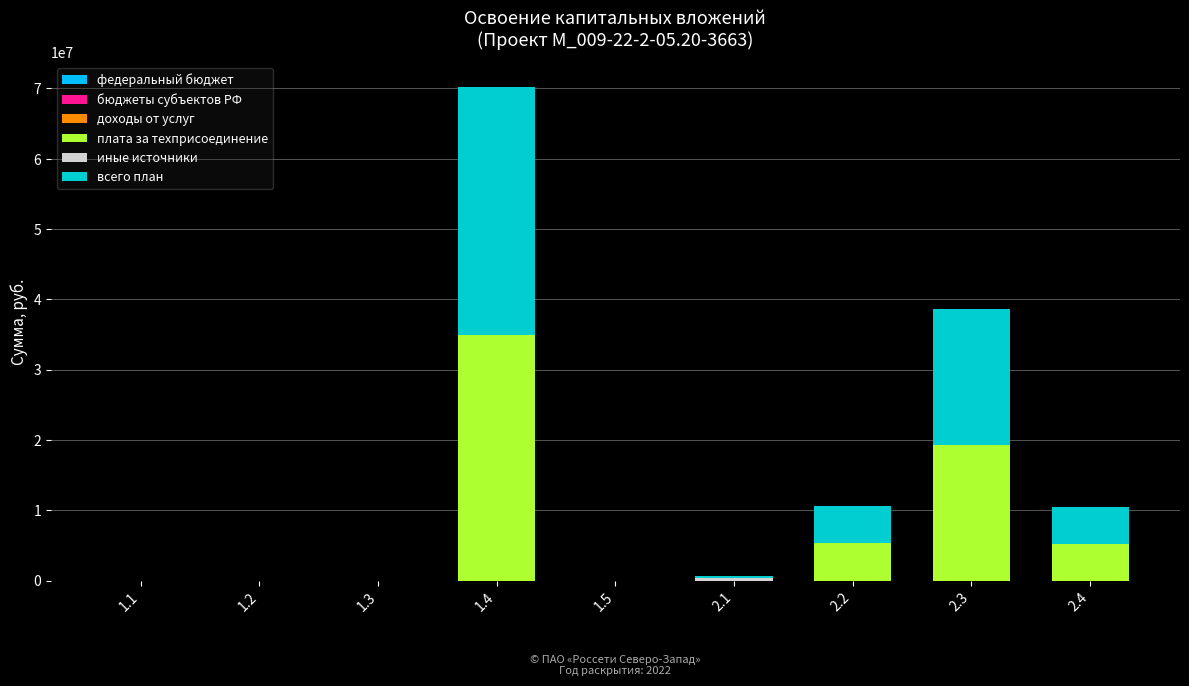

At which category is the sum across all series the highest?

1.4